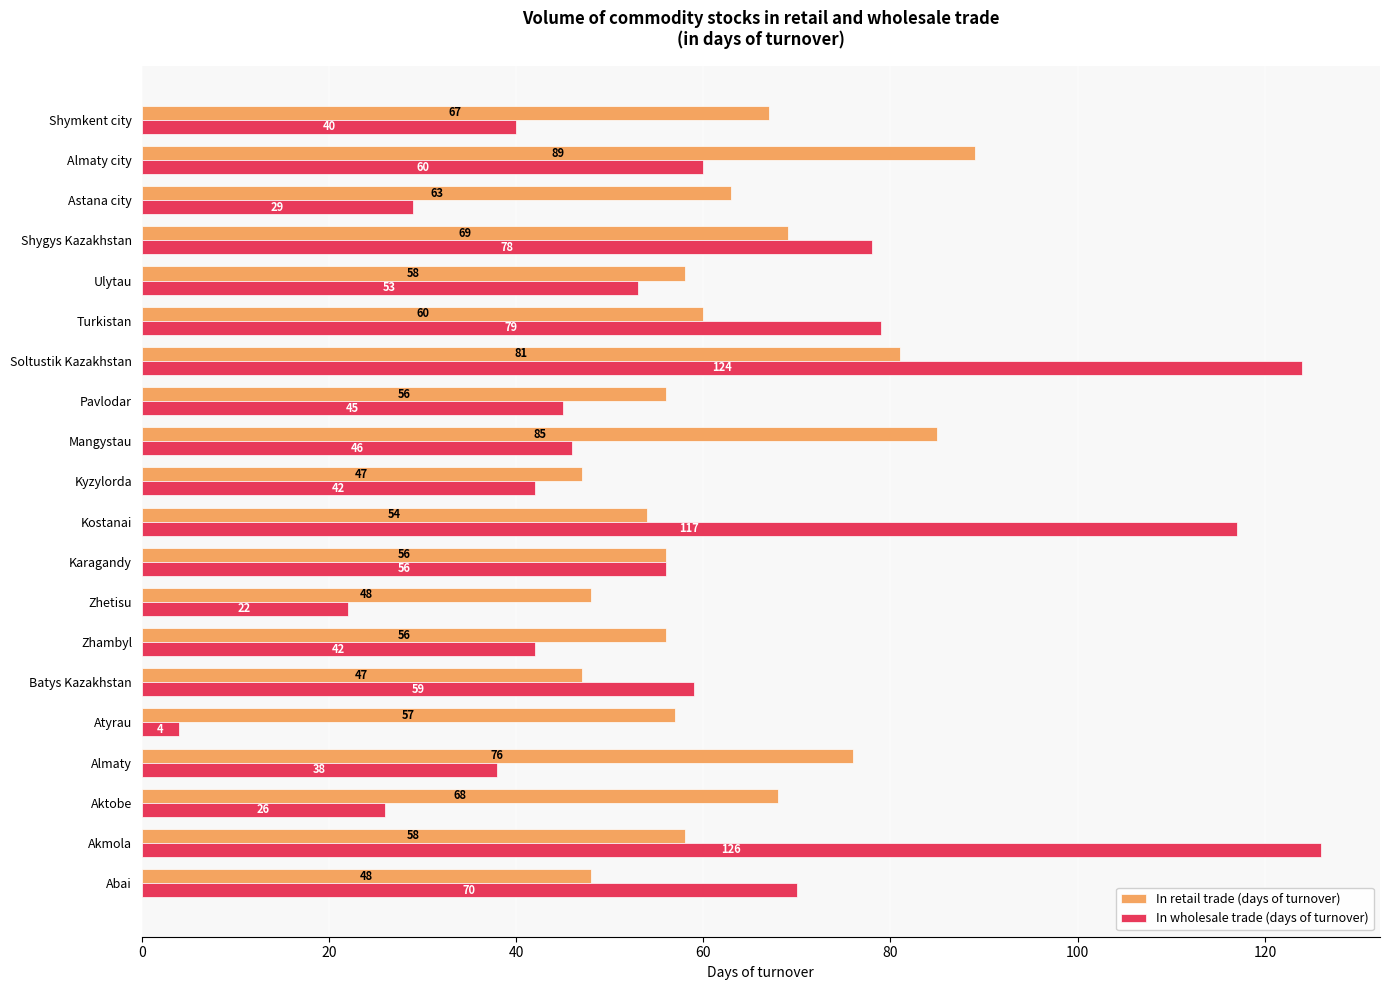

At which category does the chart reach its minimum across all series?

Atyrau